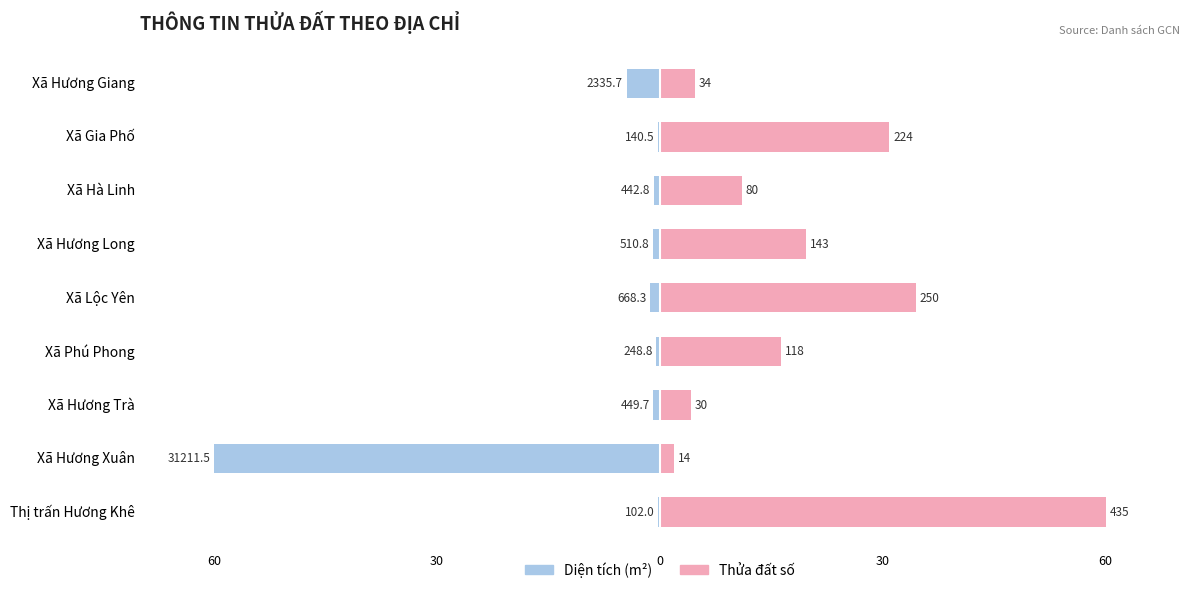

Where is Male nearest to the value -30?

Xã Hương Giang